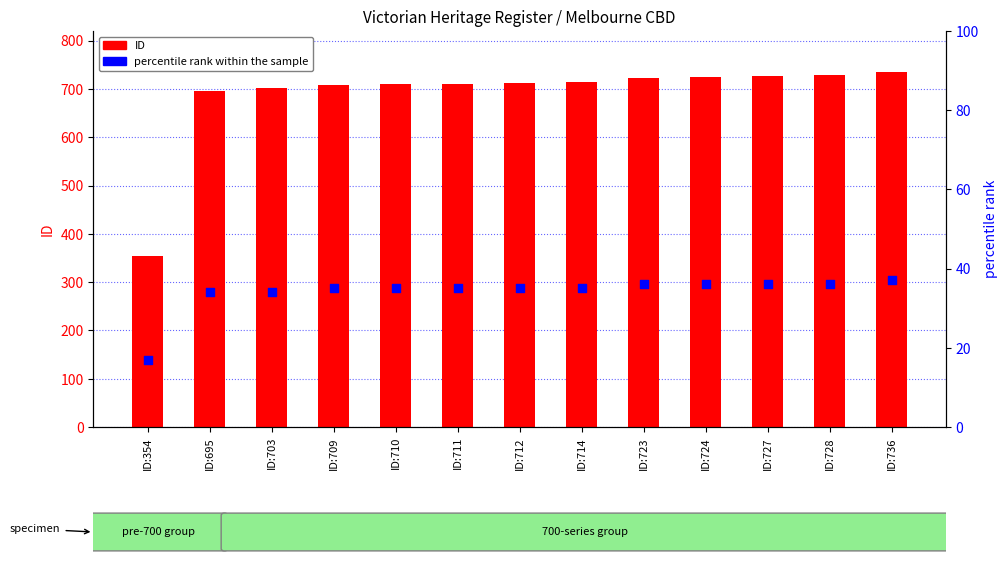

At how many categories does at least one series exceed 555?

12